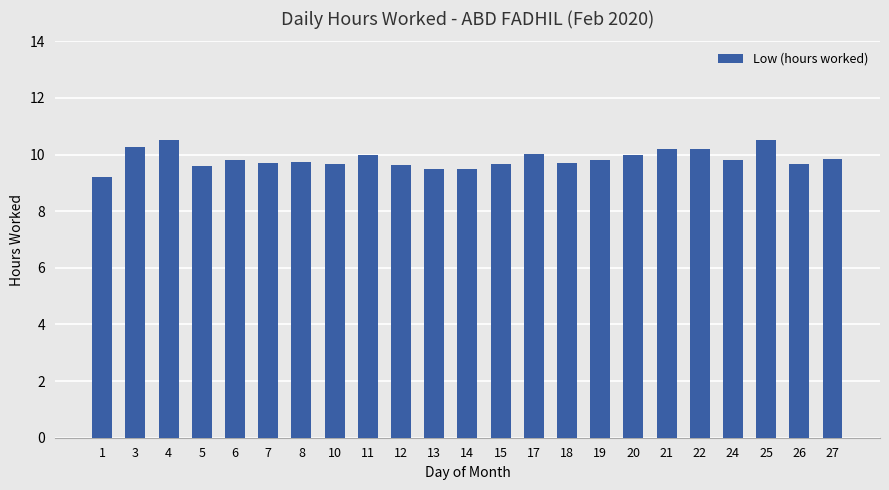

What is the sum of the values at 11 and 27?

19.8